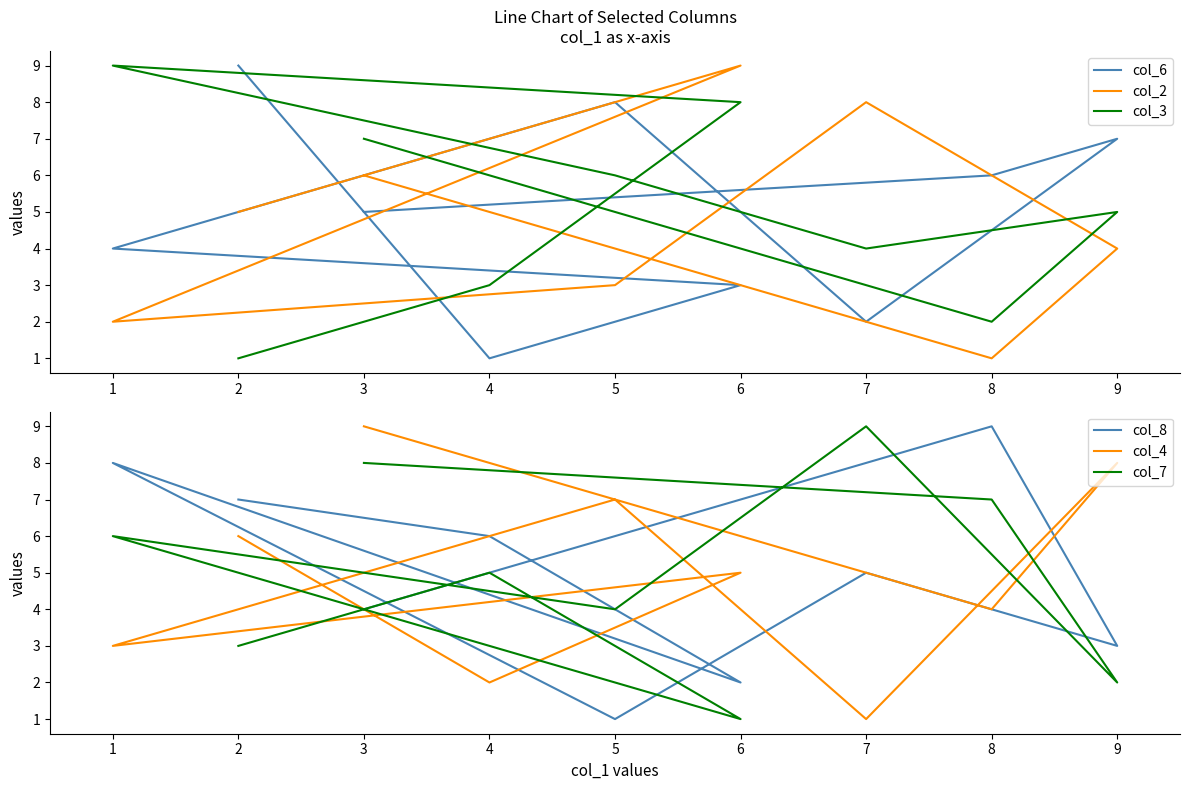

How many lines are shown in the chart?

6